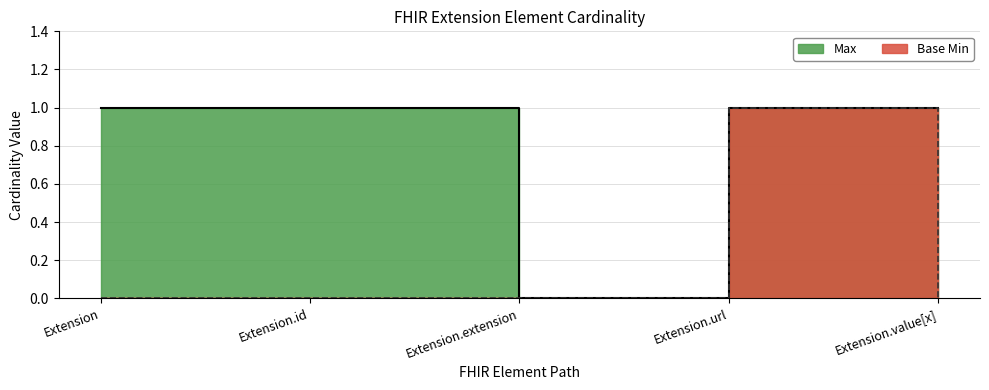

Reading left to right, transcribe all the data shown in this chart.

Max: Extension=1	Extension.id=1	Extension.extension=0	Extension.url=1	Extension.value[x]=1
Base Min: Extension=0	Extension.id=0	Extension.extension=0	Extension.url=1	Extension.value[x]=0